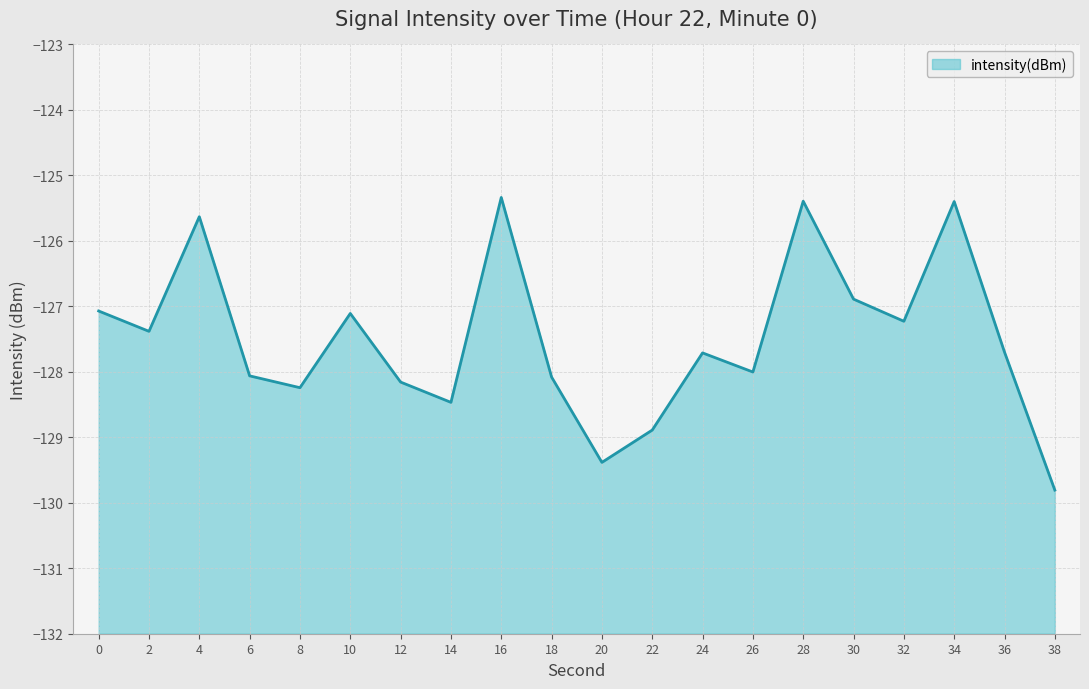

List the labels in order of value, largest first.

16, 28, 34, 4, 30, 0, 10, 32, 2, 36, 24, 26, 6, 18, 12, 8, 14, 22, 20, 38